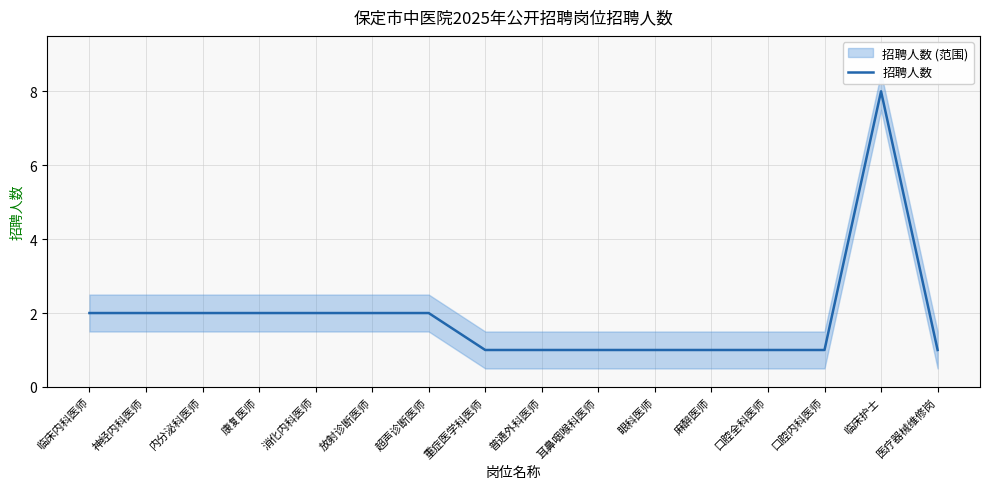

Count the number of categories in the chart.

16